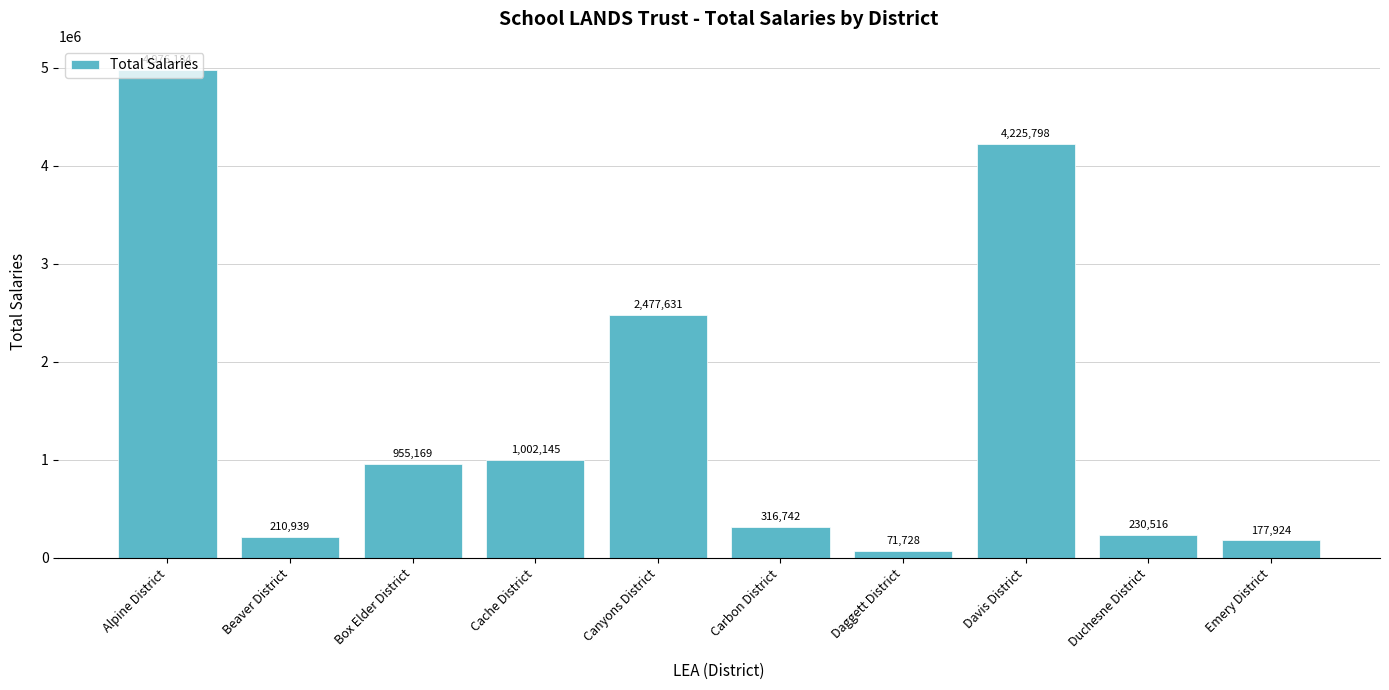

True or false: the data shows 1413184.8 at Box Elder District.

False